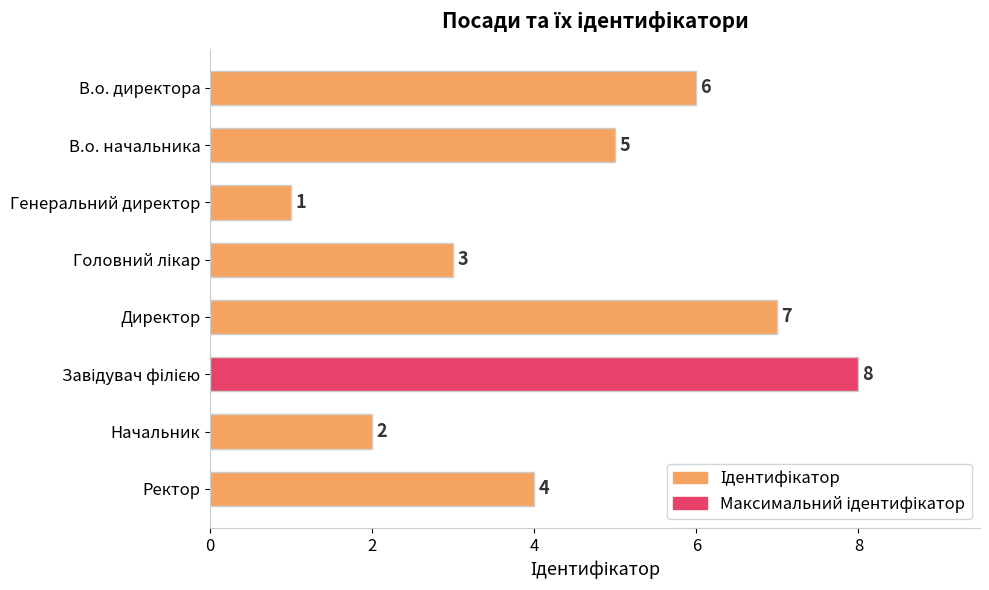

What position from the top is В.о. директора?

1